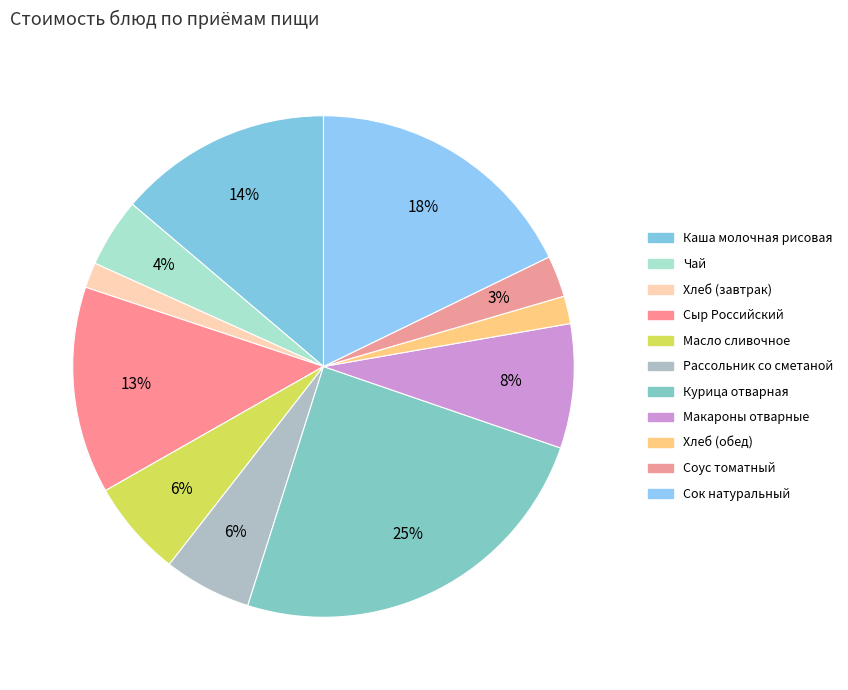

What is the smallest slice in the pie chart?

Хлеб (завтрак)